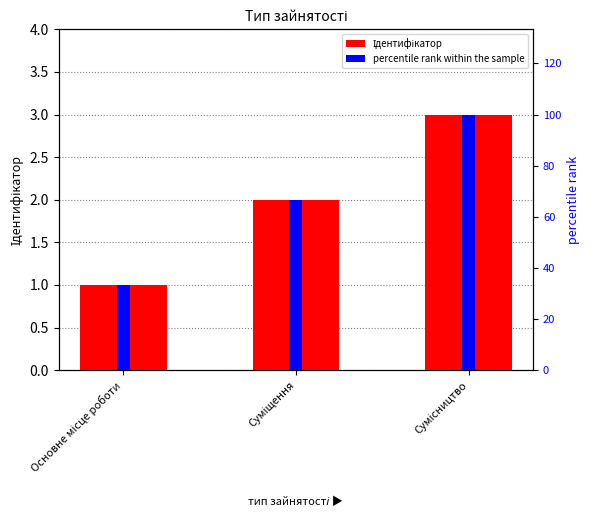

What is the average value of the Ідентифікатор series?

2.0